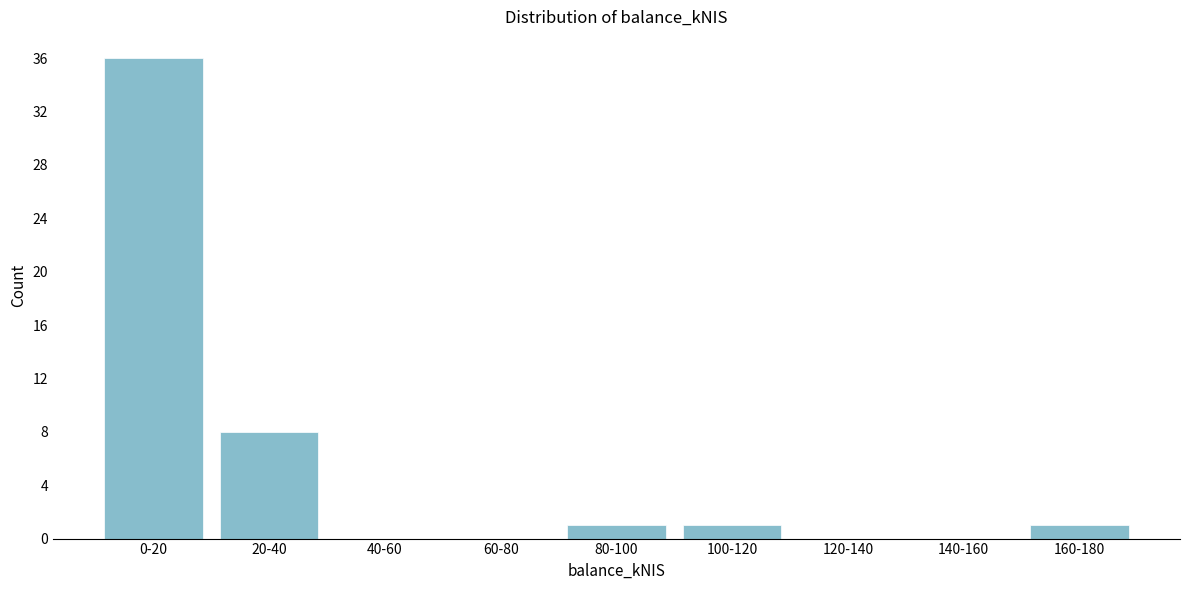

Reading left to right, what are all the values shown in this chart?

0-20=36	20-40=8	40-60=0	60-80=0	80-100=1	100-120=1	120-140=0	140-160=0	160-180=1